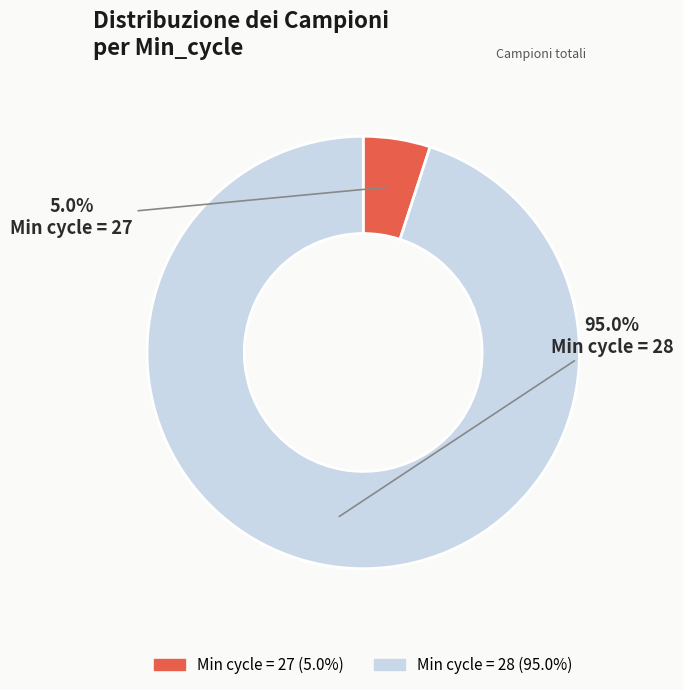

Does any single category account for the majority?

Yes